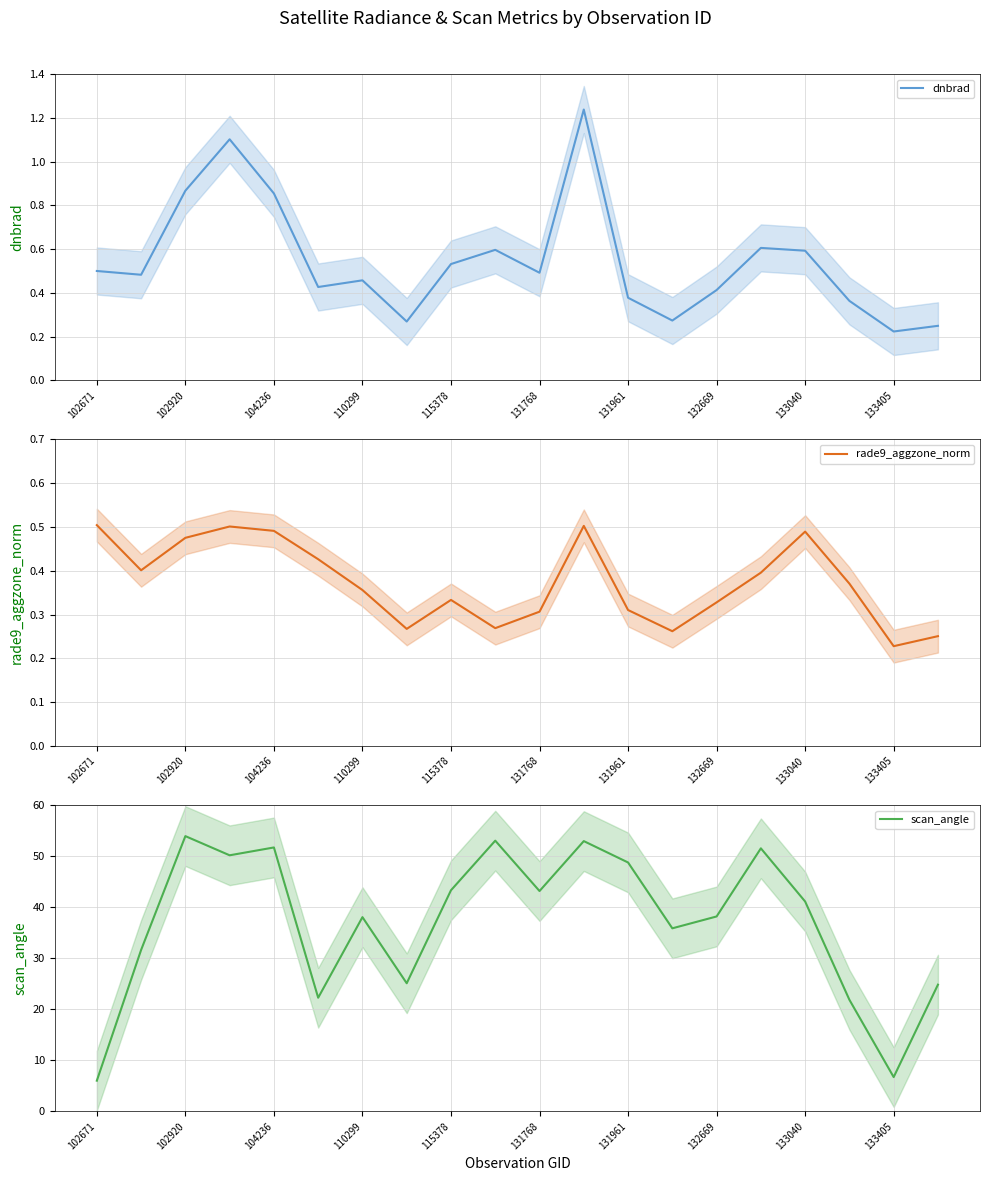

Is this an area chart (filled region under the line)?

No